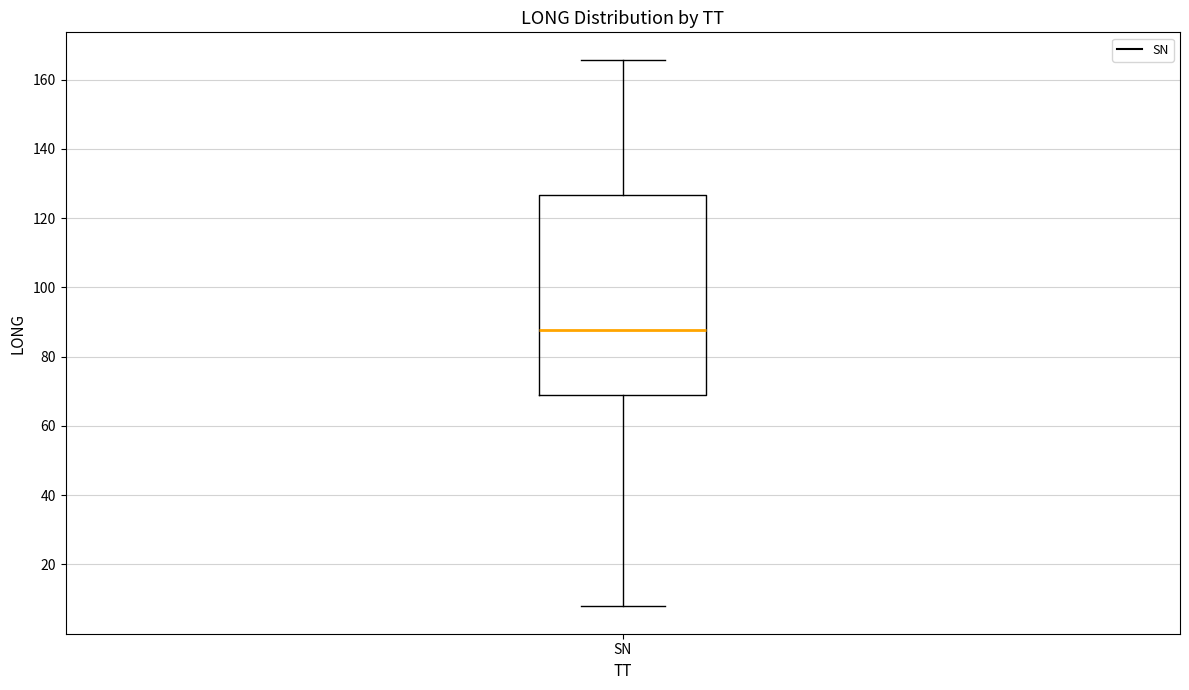

Read this box plot against the y-axis: the position of the median line, the range covered by the box, and the ends of both whiskers. The values are not printed on the chart, so give them approximately, as read against the axis.

median 88, box 70 to 126, whiskers 8 to 166